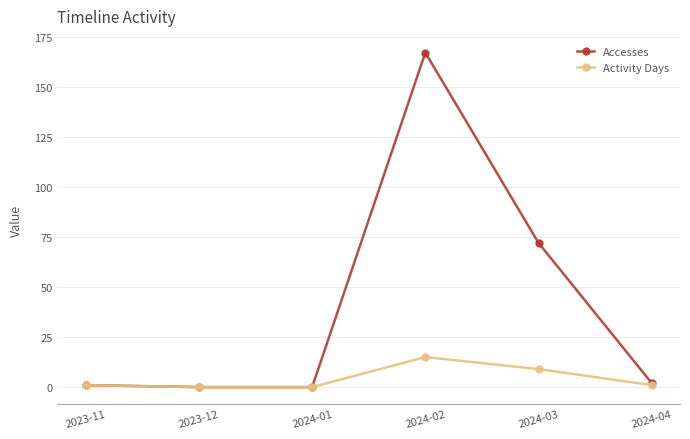

The value of Activity Days at 2024-01 is 0. True or false?

True